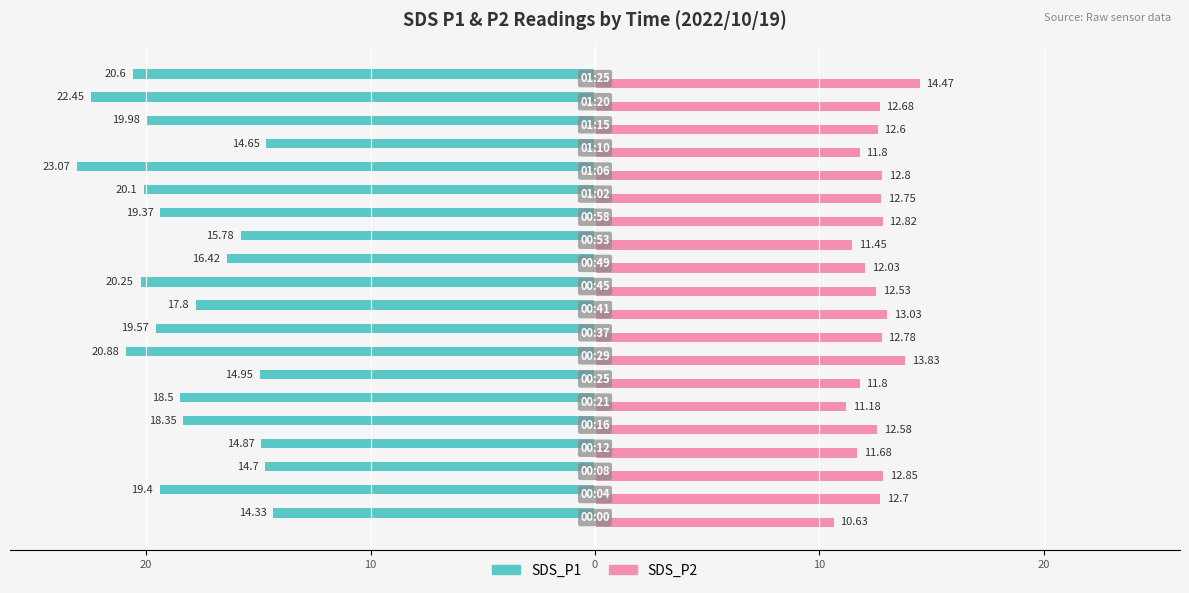

What are all the series names shown in the legend?

SDS_P1, SDS_P2